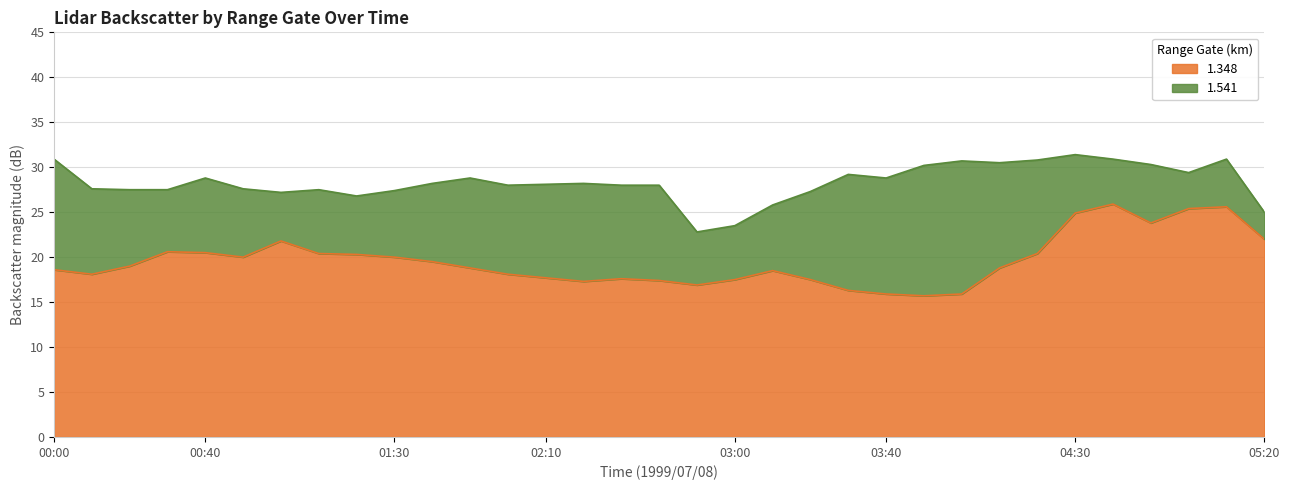

What is the smallest value displayed?

15.7